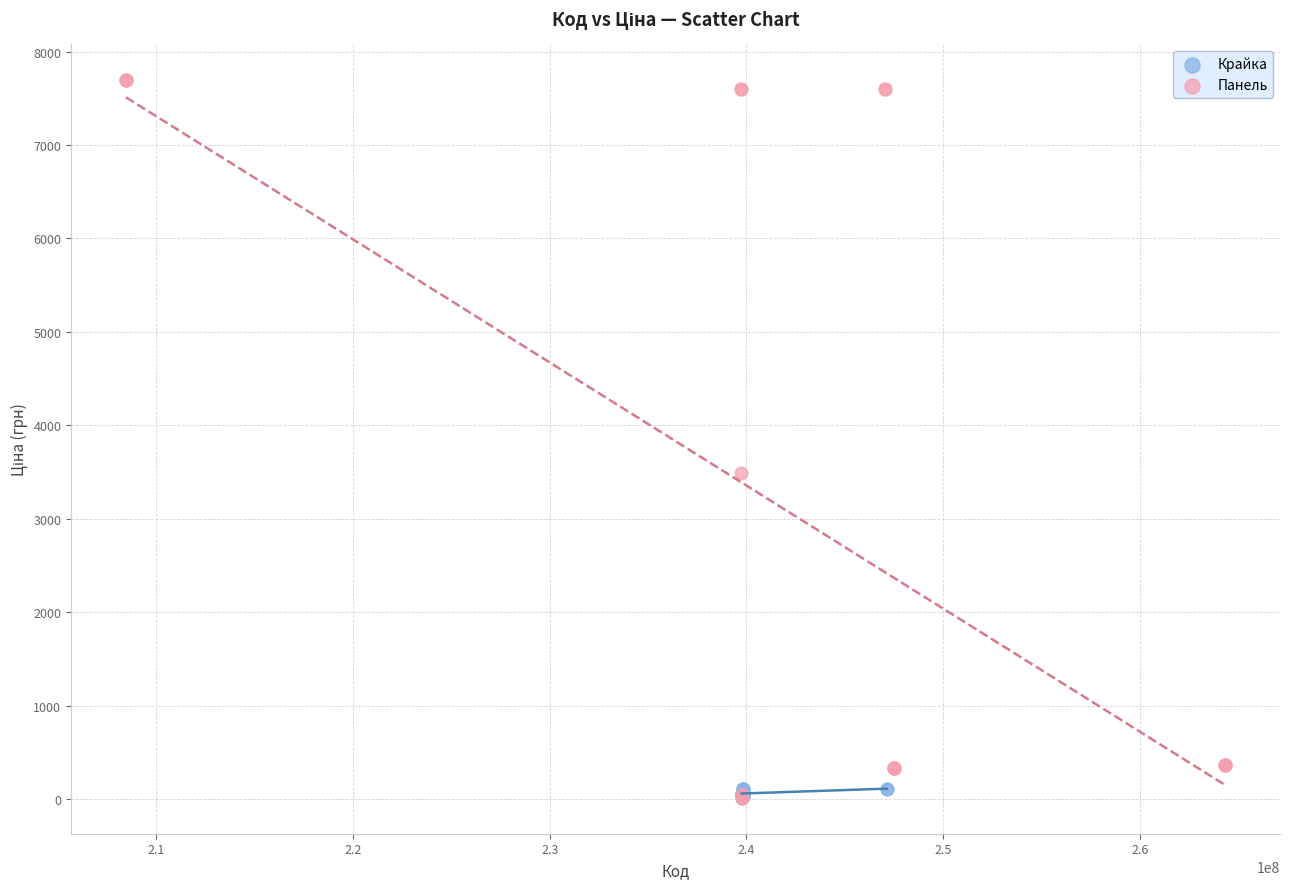

Which series contains the highest Y value?

Панель